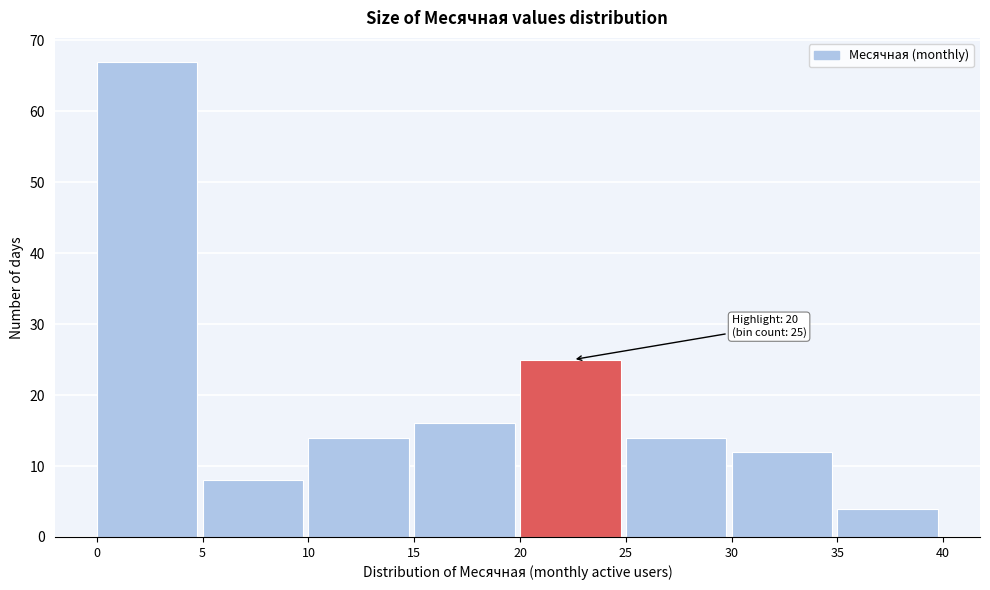

Which range on the x-axis has the tallest bar?

0 to 5